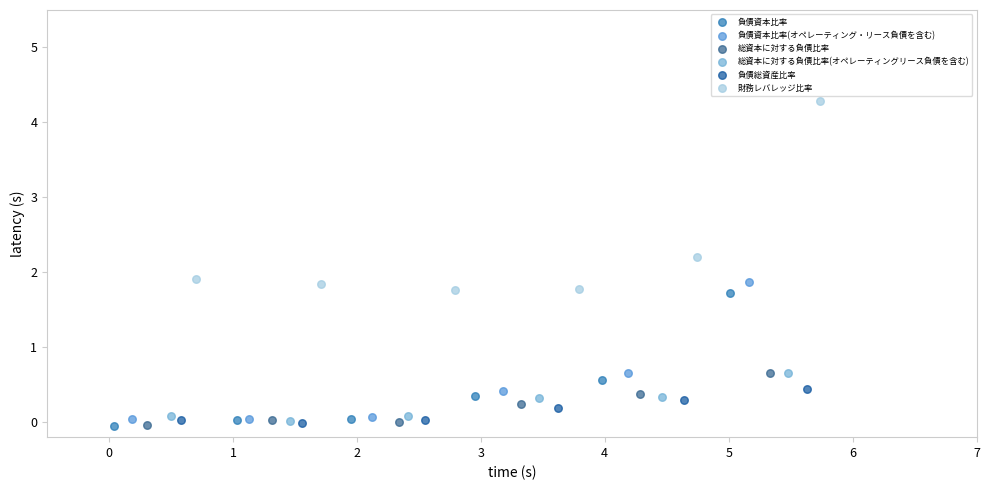

Which series has the largest Y range (max minus min)?

財務レバレッジ比率